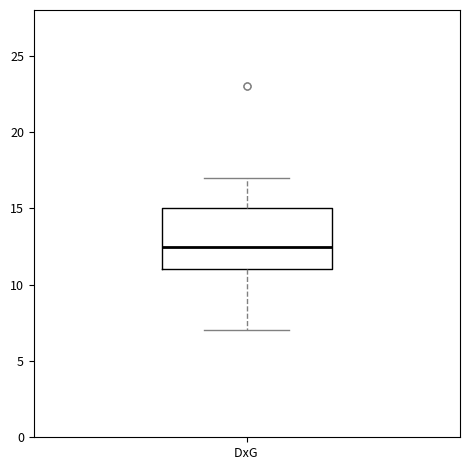

Transcribe this box plot: give where the median line is, the range the box spans, and where the two whiskers end, as read against the y-axis. The values are not printed on the chart, so give them approximately, as read against the axis.

median 12.5, box 11.0 to 15.0, whiskers 7.0 to 17.0